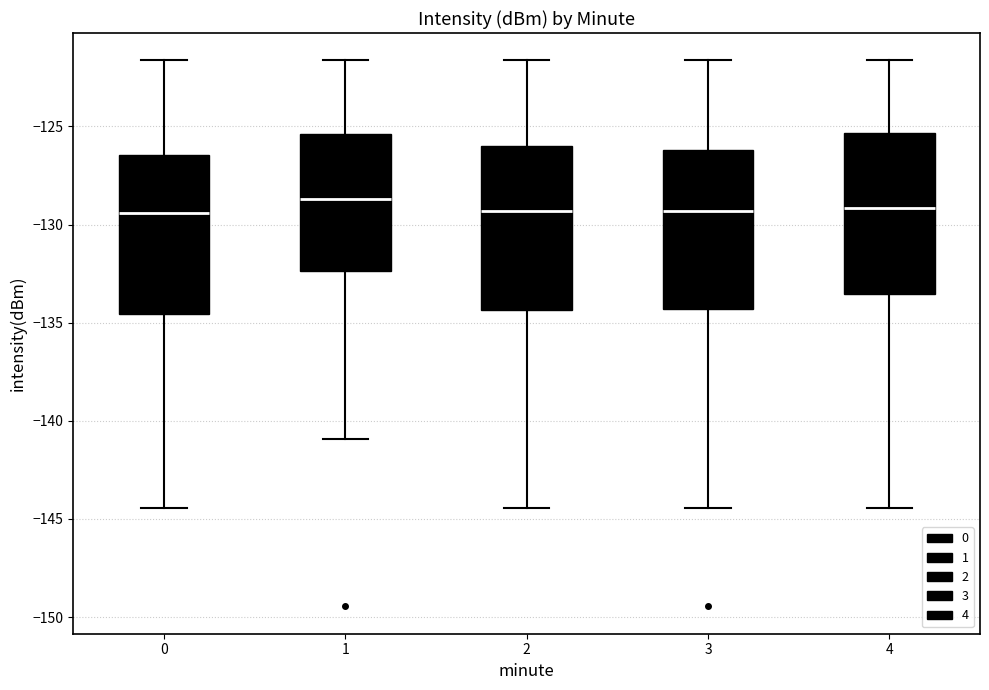

Where does the median line of the box at x = 2 sit on the y-axis? The values are not printed on the chart, so give them approximately, as read against the axis.

-129.5